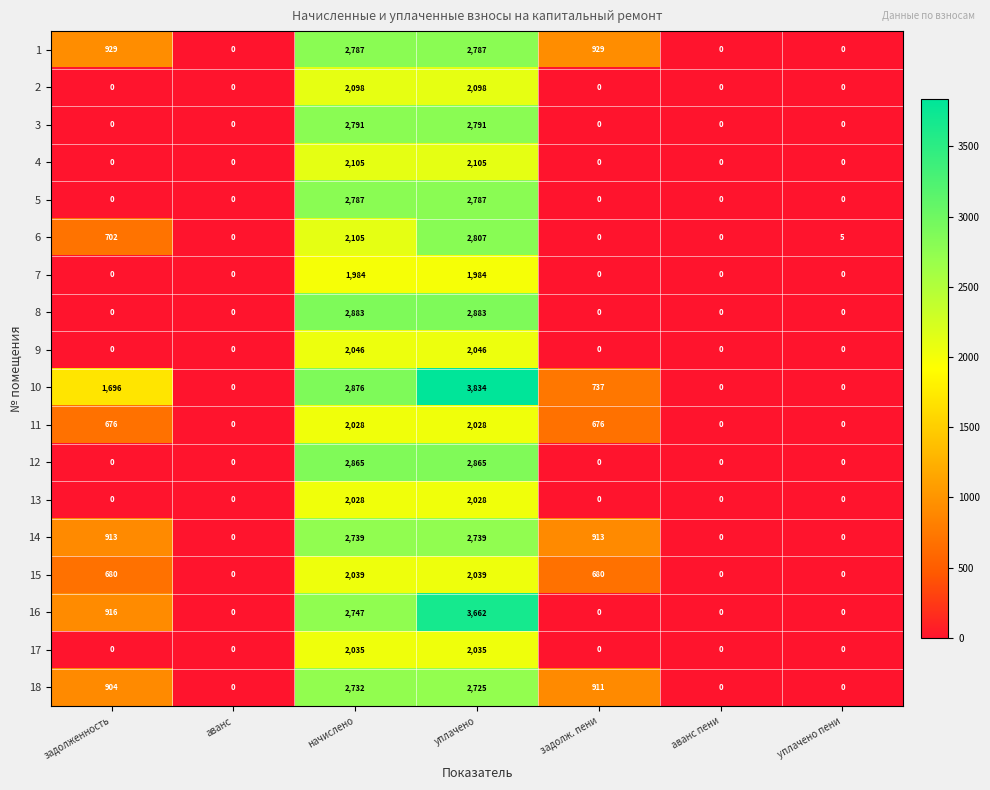

How many values in the 17 series exceed 0?

2